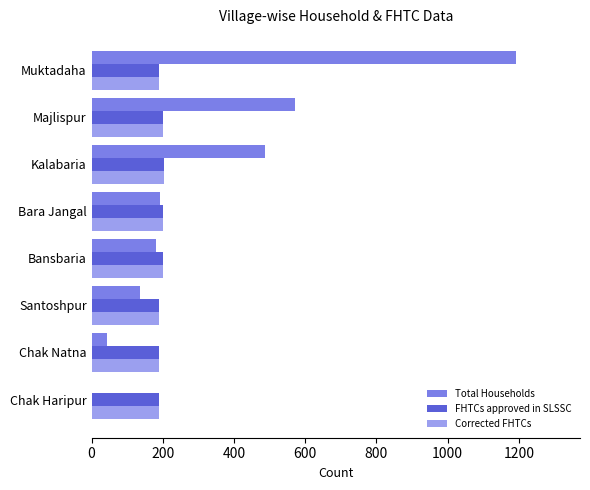

Which series has the largest total across all categories?

Total Households